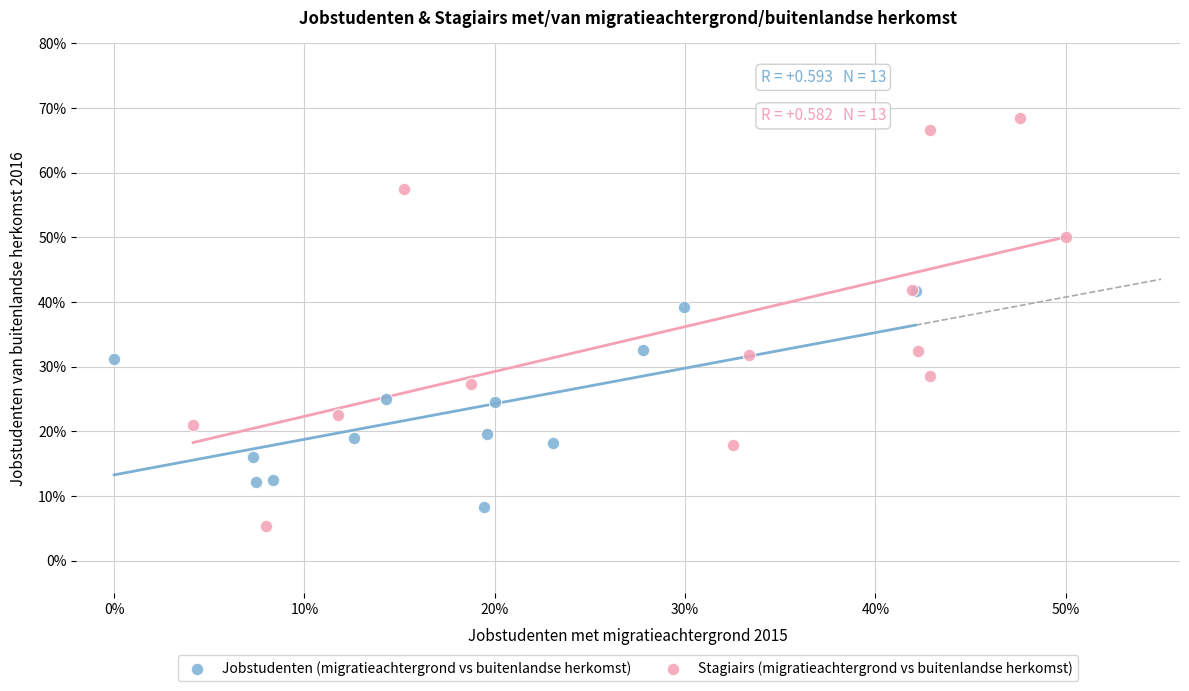

Which series reaches the maximum Y coordinate?

Stagiairs (migratieachtergrond vs buitenlandse herkomst)